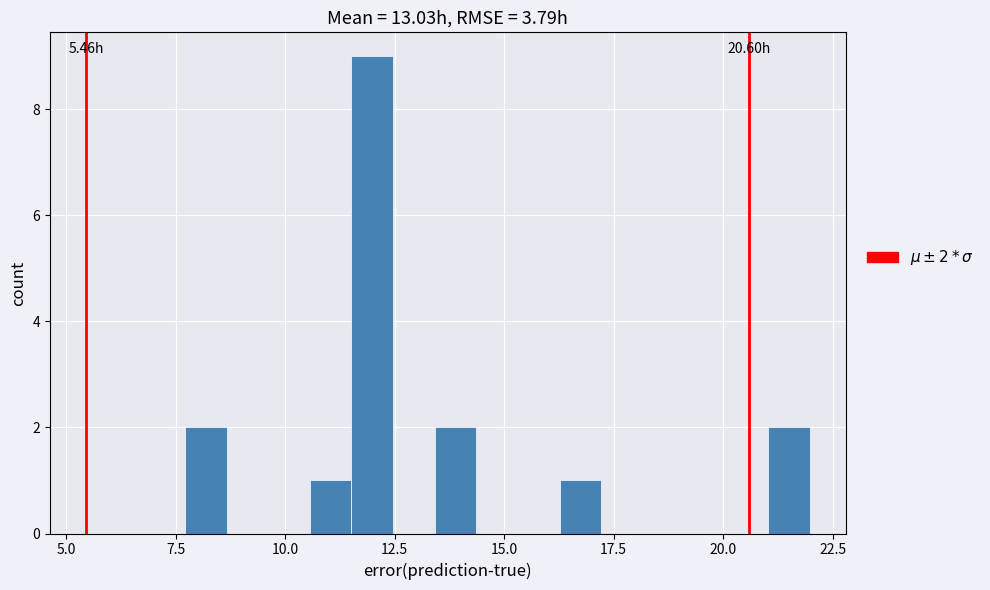

Read against the x-axis, roughly where is the centre of the tallest bar?

12.0